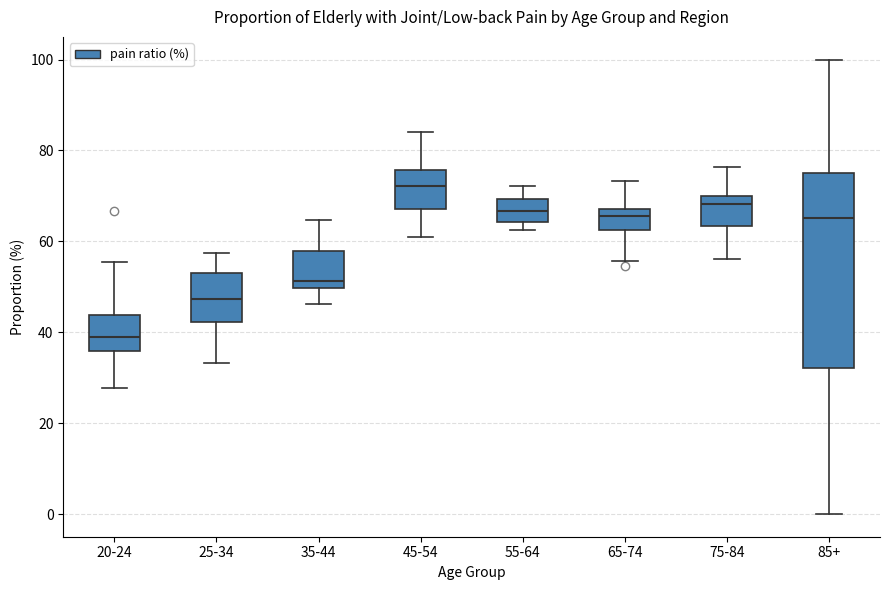

Reading left to right, read every box against the y-axis: the position of its median line, the range the box covers, and the ends of its whiskers. The values are not printed on the chart, so give them approximately, as read against the axis.

20-24: median 40, box 36 to 44, whiskers 28 to 56
25-34: median 48, box 42 to 54, whiskers 34 to 58
35-44: median 52, box 50 to 58, whiskers 46 to 64
45-54: median 72, box 68 to 76, whiskers 60 to 84
55-64: median 66, box 64 to 70, whiskers 62 to 72
65-74: median 66, box 62 to 68, whiskers 56 to 74
75-84: median 68, box 64 to 70, whiskers 56 to 76
85+: median 66, box 32 to 76, whiskers 0 to 100